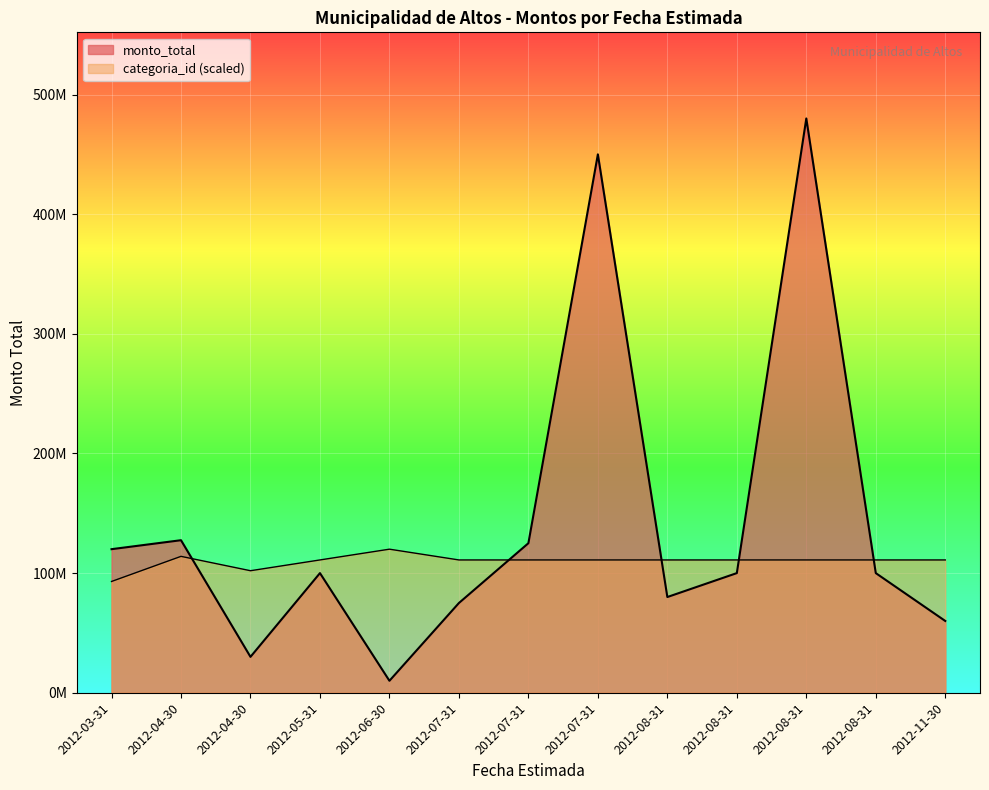

Which label corresponds to the smallest value in the chart?

2012-06-30